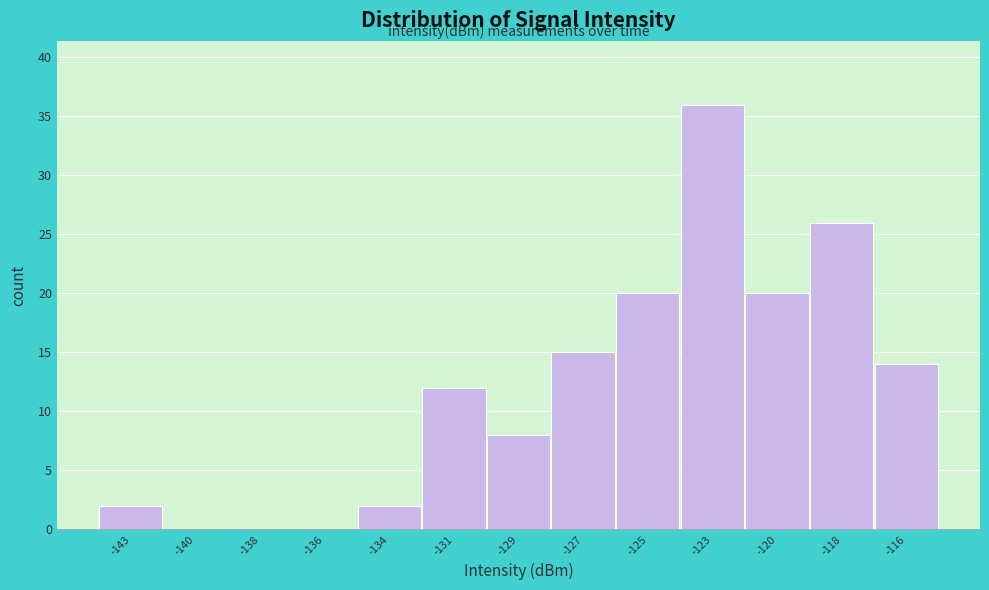

Reading right to left, what are all the values shown in this chart?

-116=14	-118=26	-120=20	-123=36	-125=20	-127=15	-129=8	-131=12	-134=2	-136=0	-138=0	-140=0	-143=2